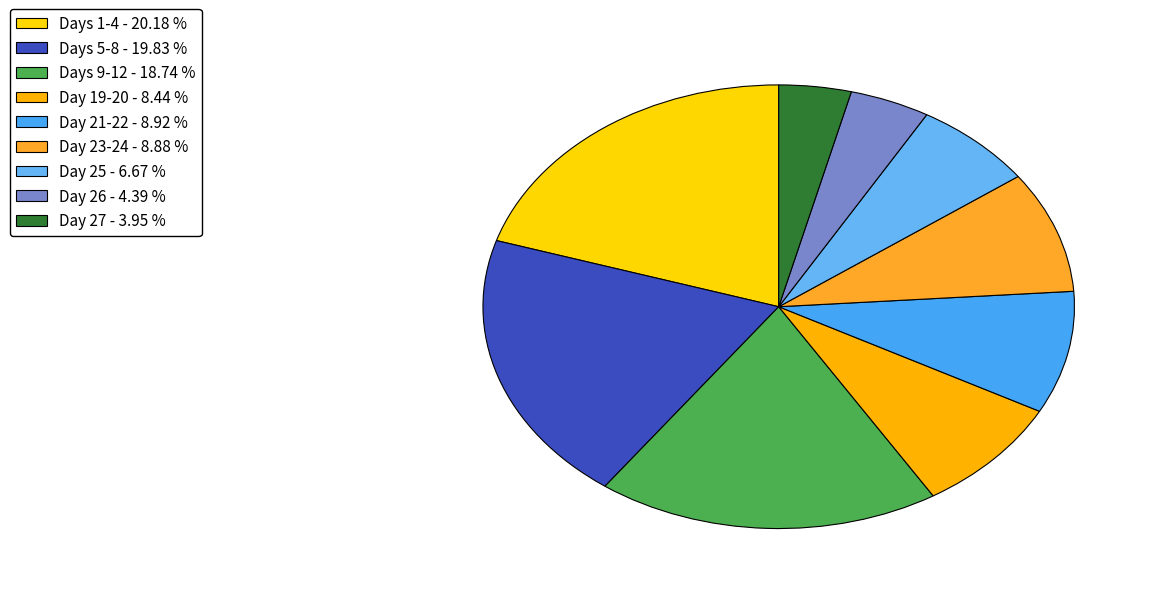

Count the number of slices in the pie.

9